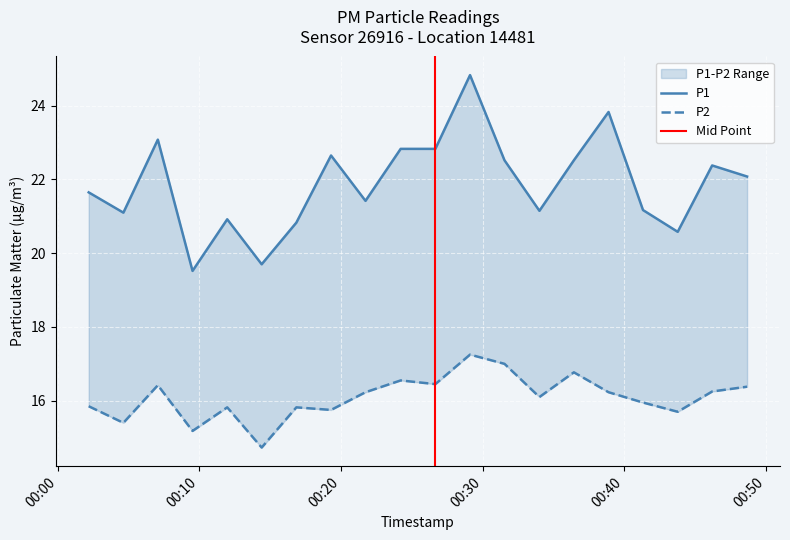

At which label does P1 reach its minimum?

2023-06-26T00:09:31